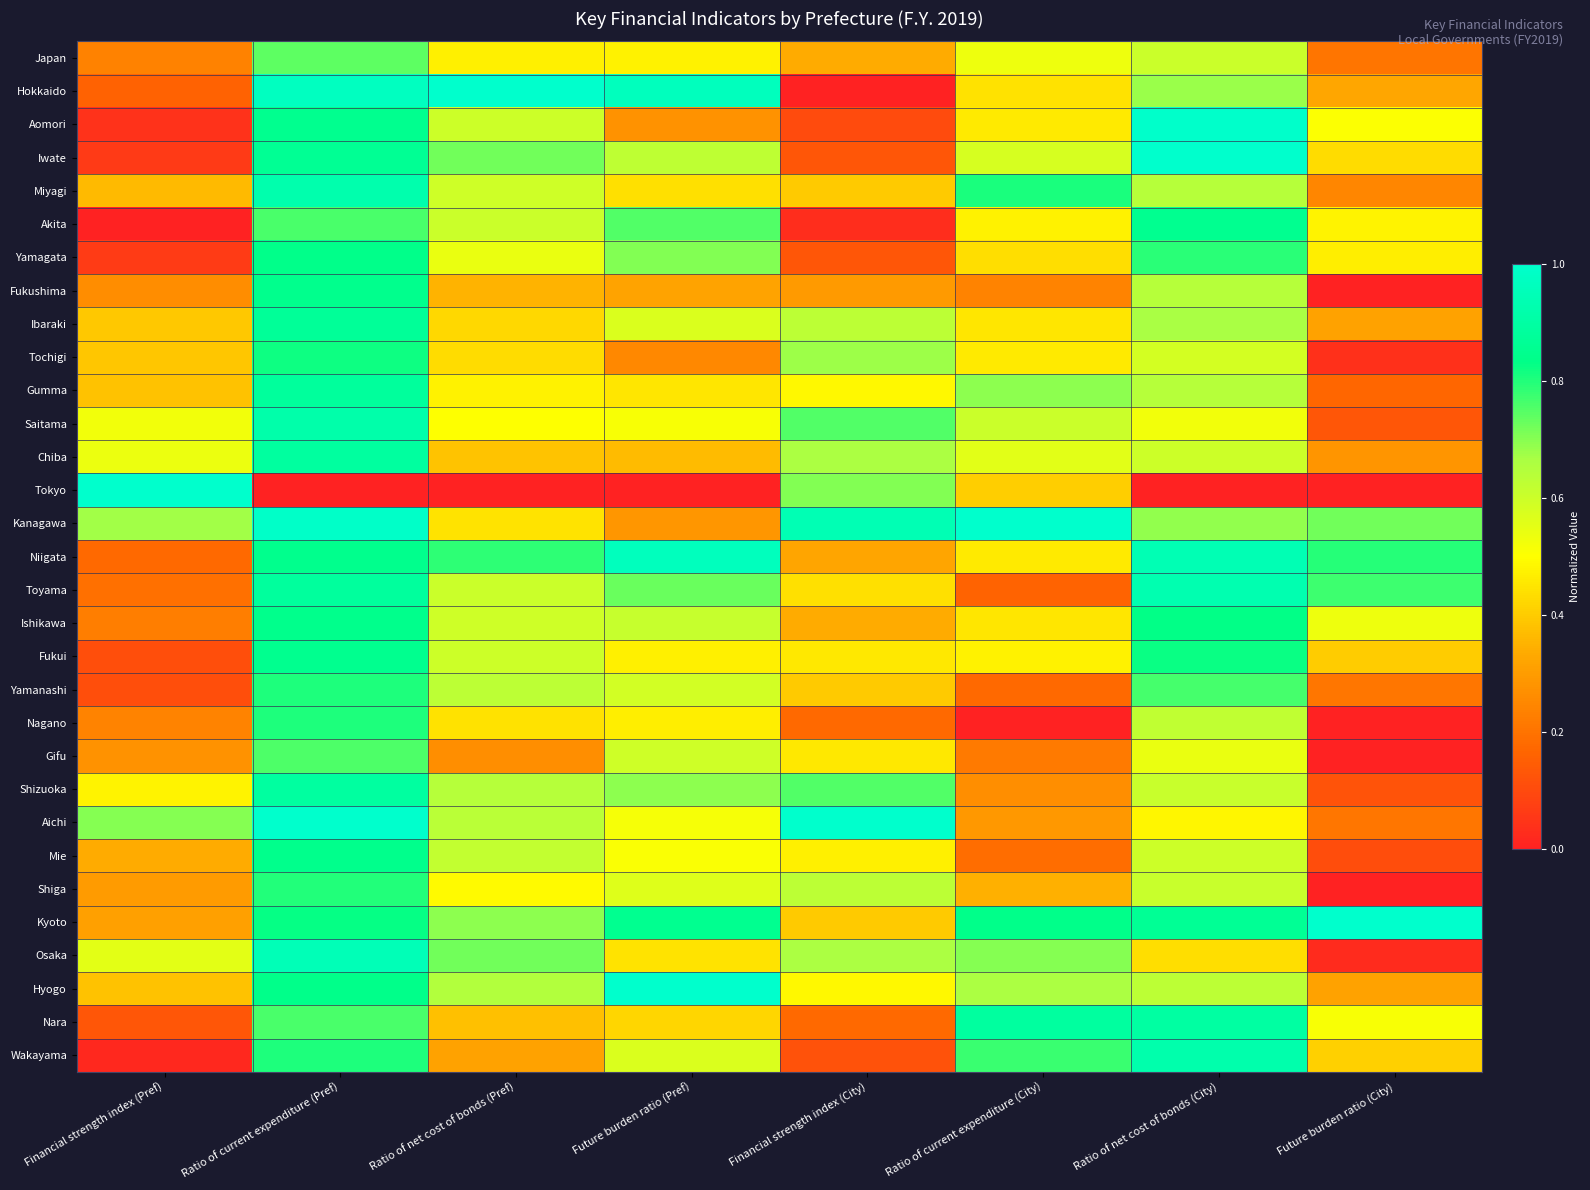

Between Future burden ratio (Pref) and Ratio of net cost of bonds (Pref), which is larger?

Future burden ratio (Pref)